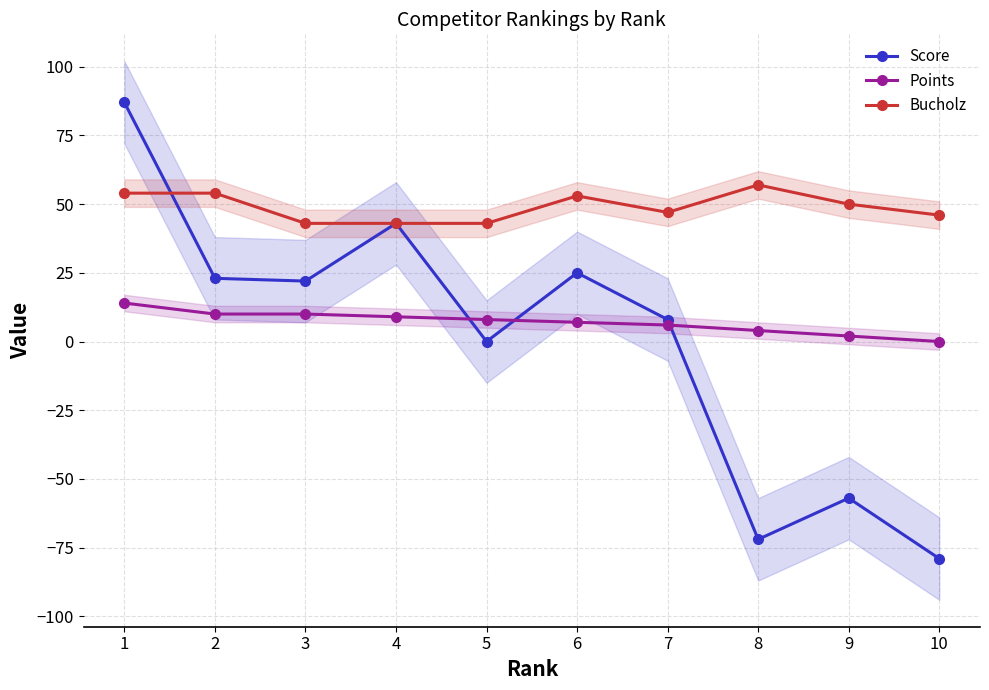

True or false: Bucholz has a value of 88 at 8.

False